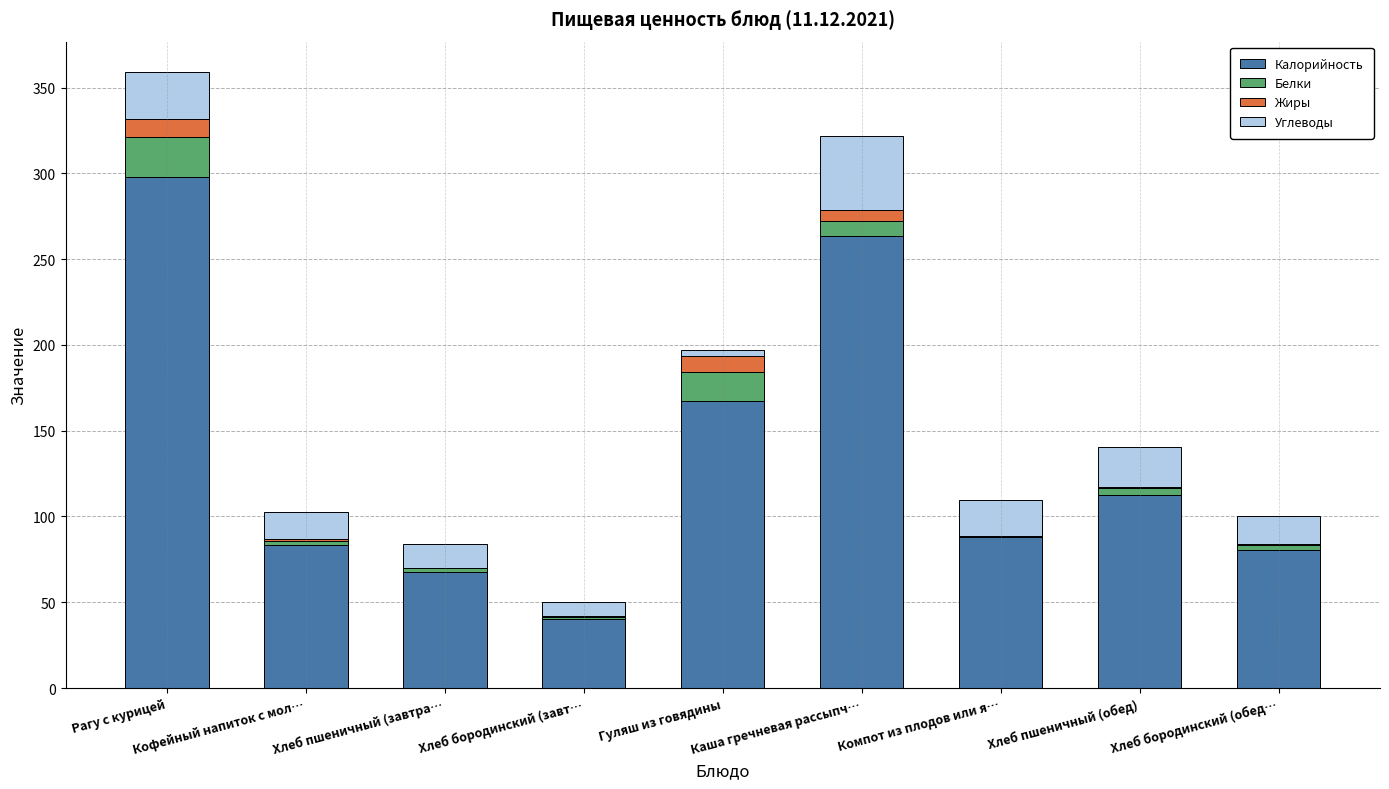

At which label does Калорийность reach its peak?

Рагу с курицей